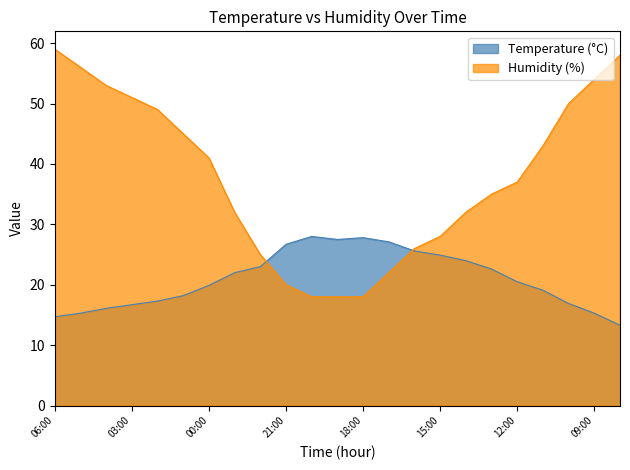

Which series has the widest spread of values?

Humidity (%)